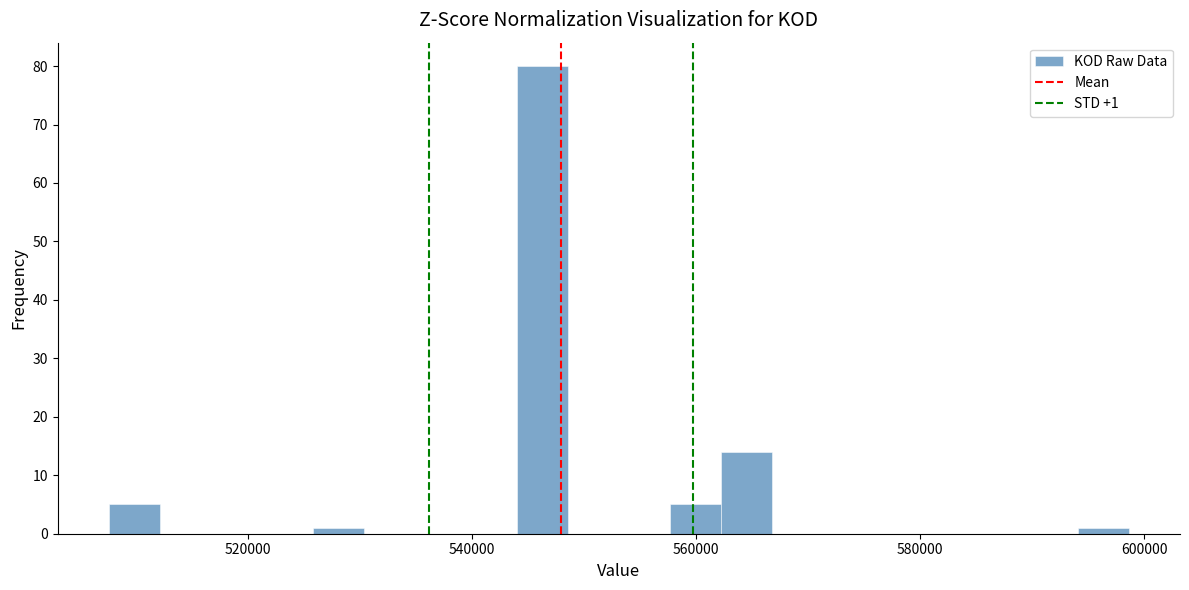

Read against the x-axis, roughly where is the centre of the tallest bar?

546000